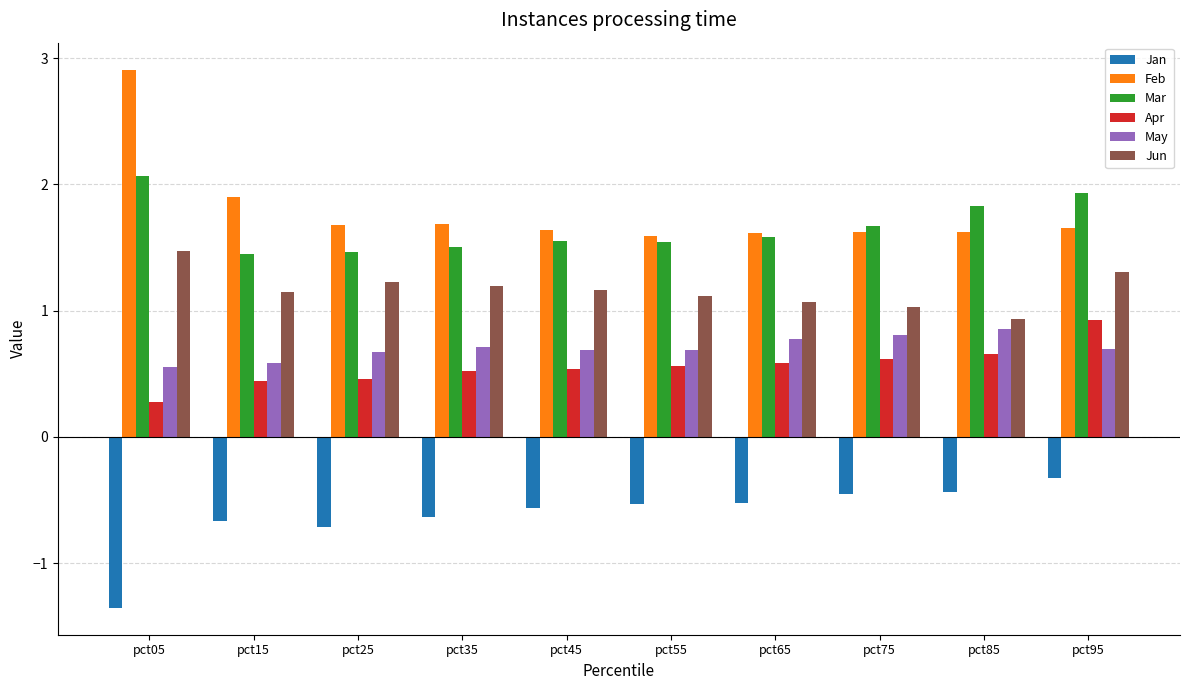

What is the sum of the Feb values at pct45 and pct95?

3.3